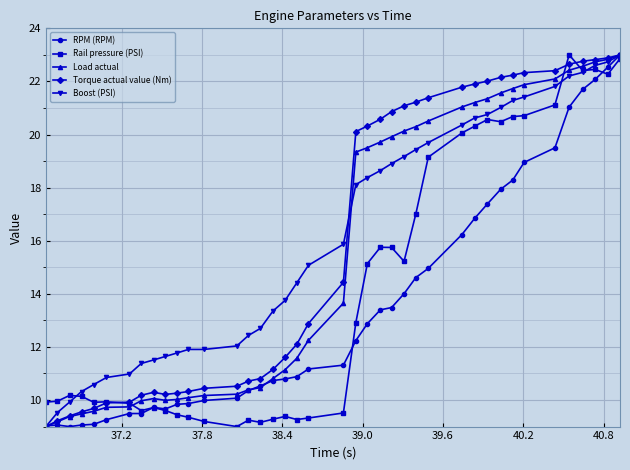

What is the value of the RPM (RPM) point at the 30th from the left?

16.8